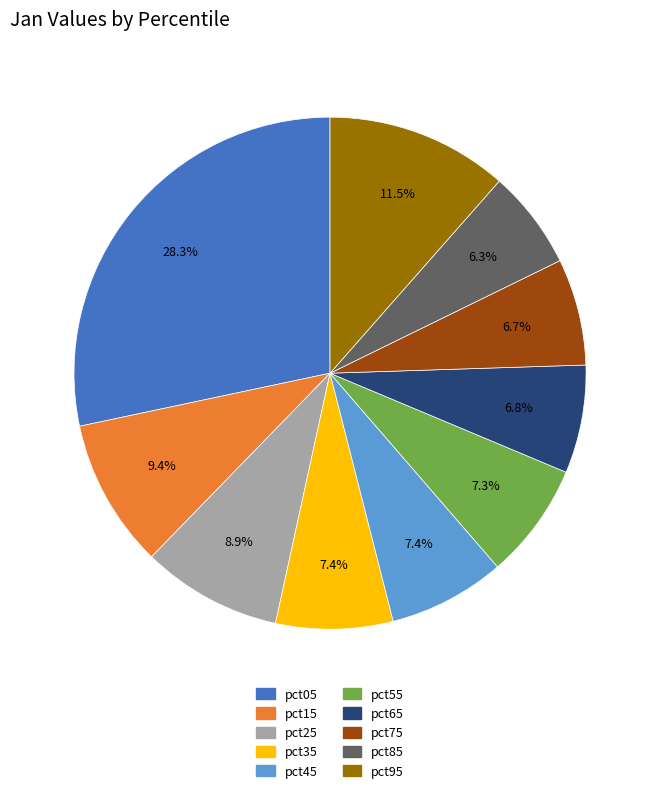

Count the number of slices in the pie.

10